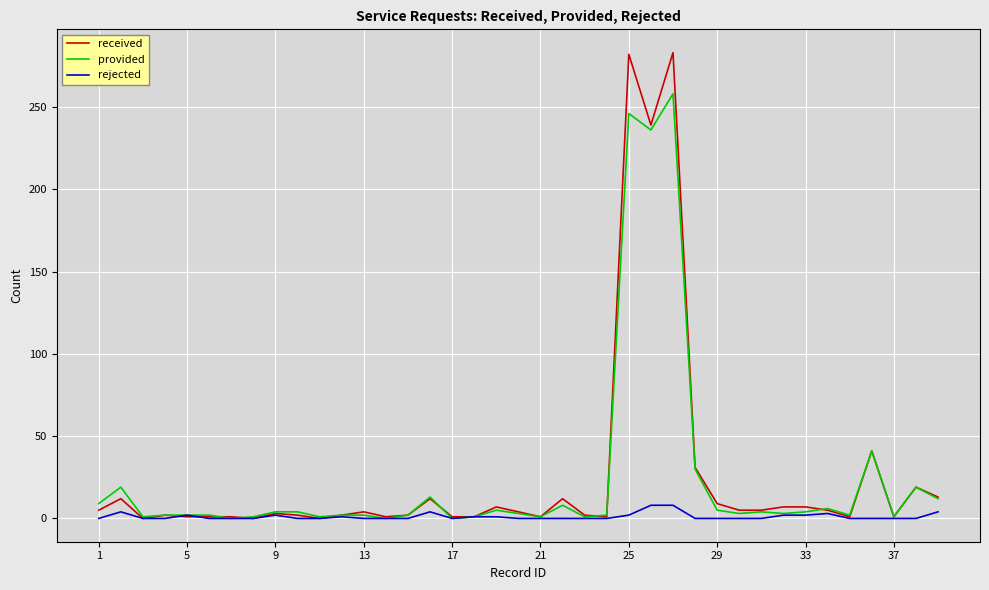

What is the greatest value displayed?

283